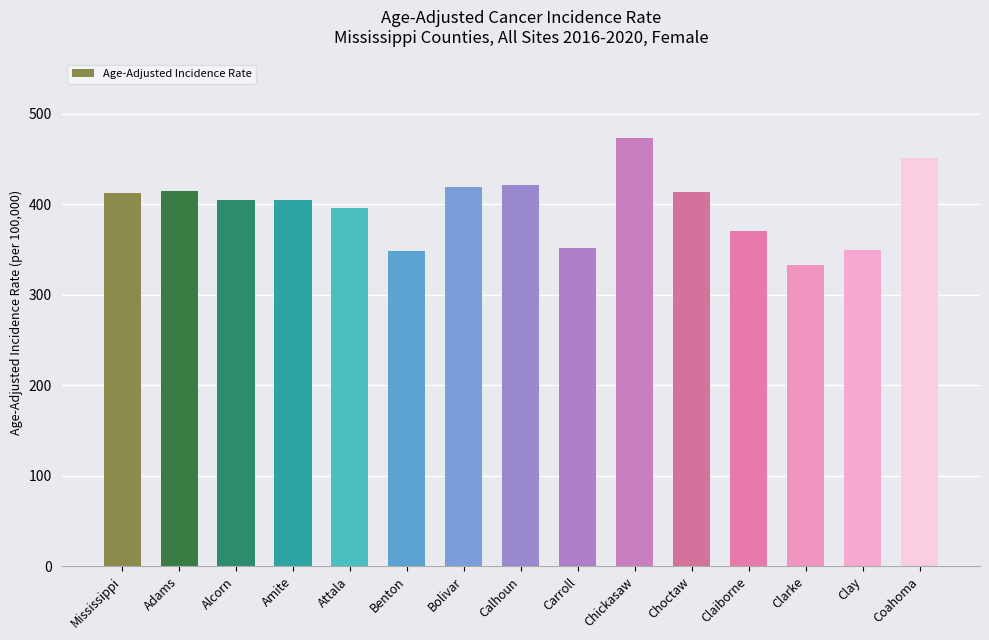

Approximately how many times larger is the value at Amite compared to Clarke?

1.2